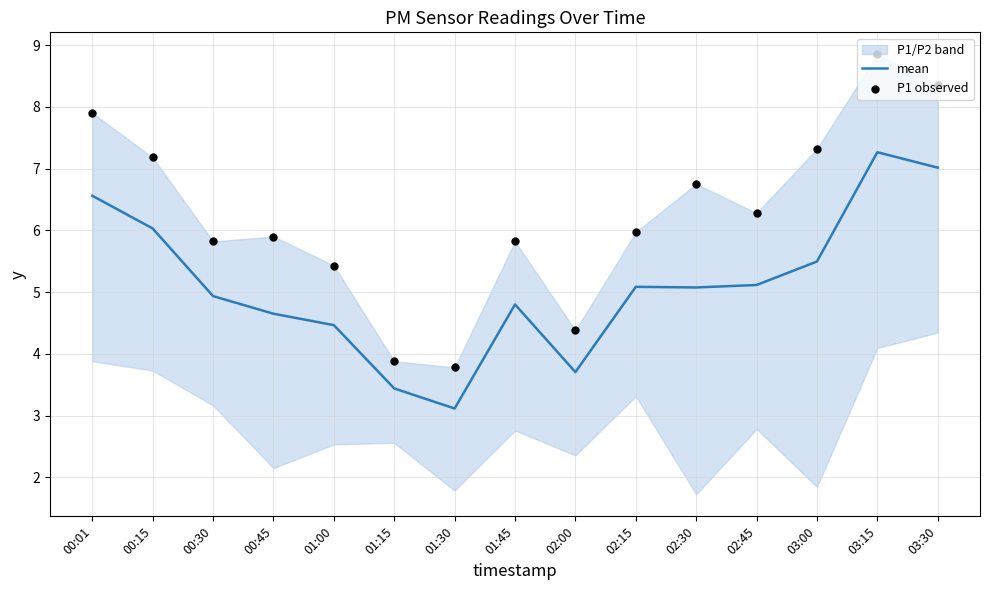

Is the value of P1 observed at 00:01 greater than the value of mean at 01:00?

Yes